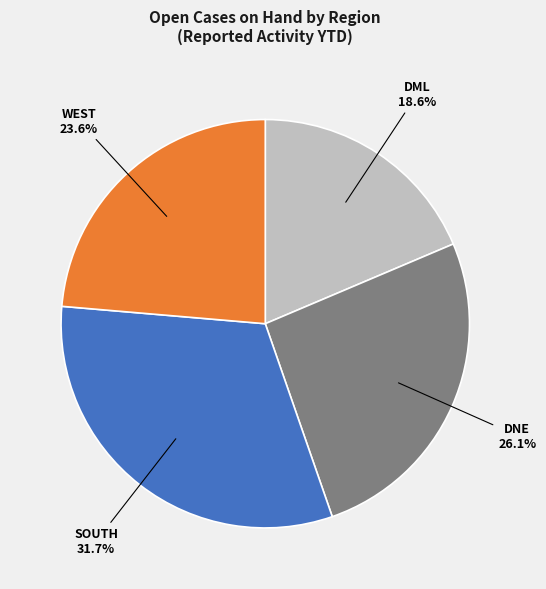

To the nearest percent, what percentage of the pie is DML?

19%